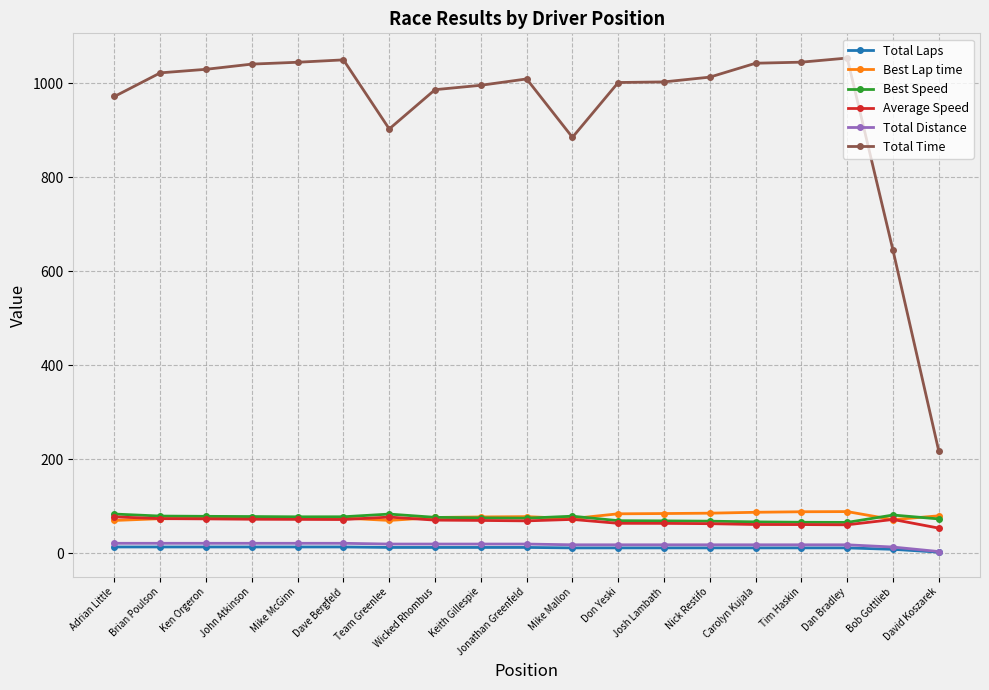

Between Adrian Little and Mike McGinn, which series saw the biggest shift?

Total Time